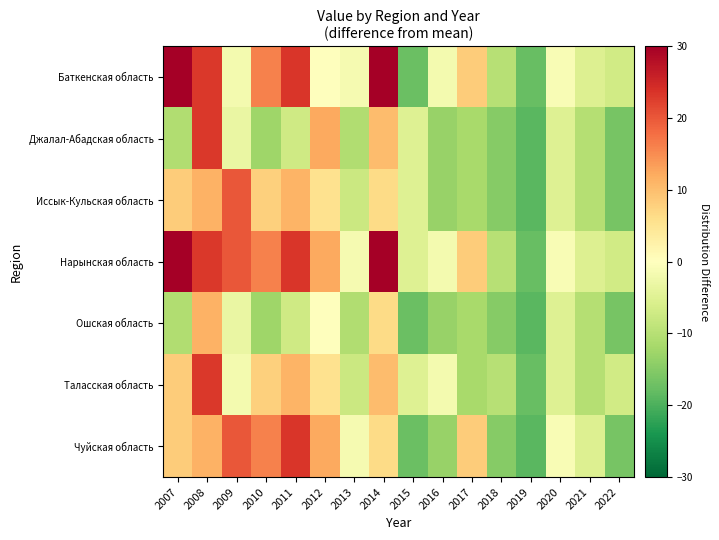

What is the difference between the highest and lowest values at 2011?

30.4